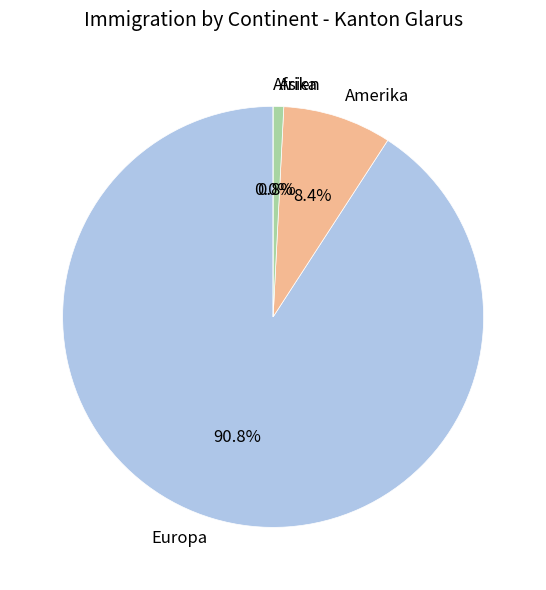

Does any single category account for the majority?

Yes